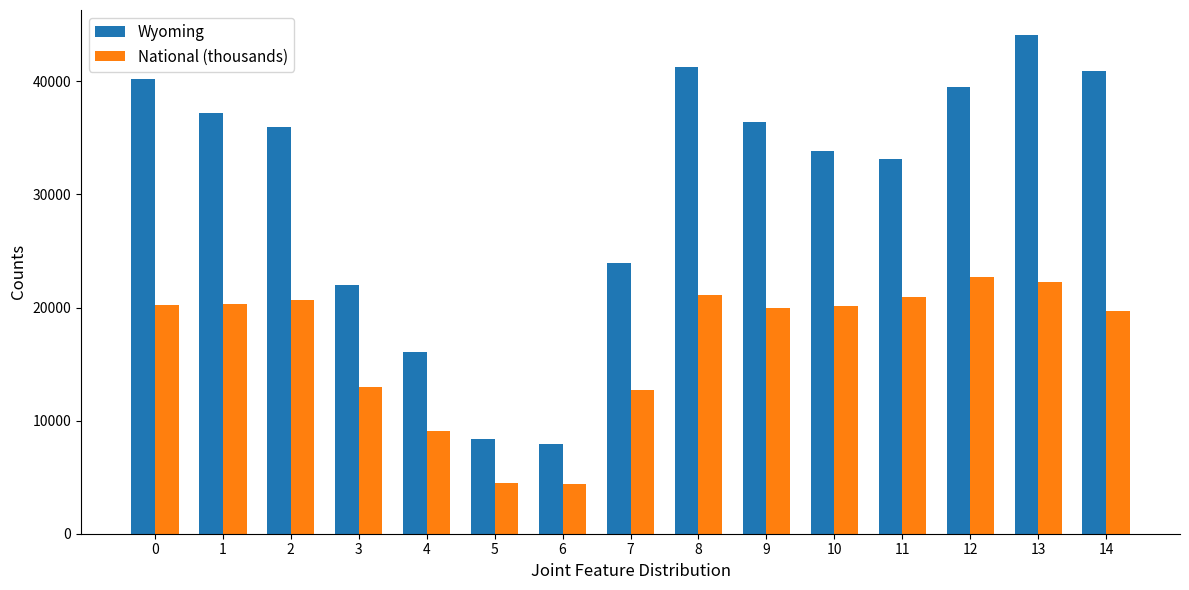

Which series has the largest total across all categories?

Wyoming